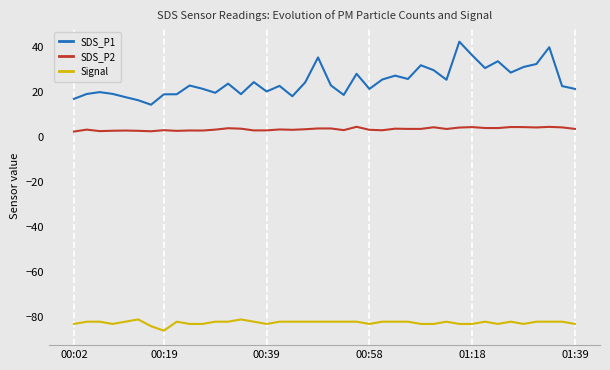

List the series in order of their overall mean, highest first.

SDS_P1, SDS_P2, Signal